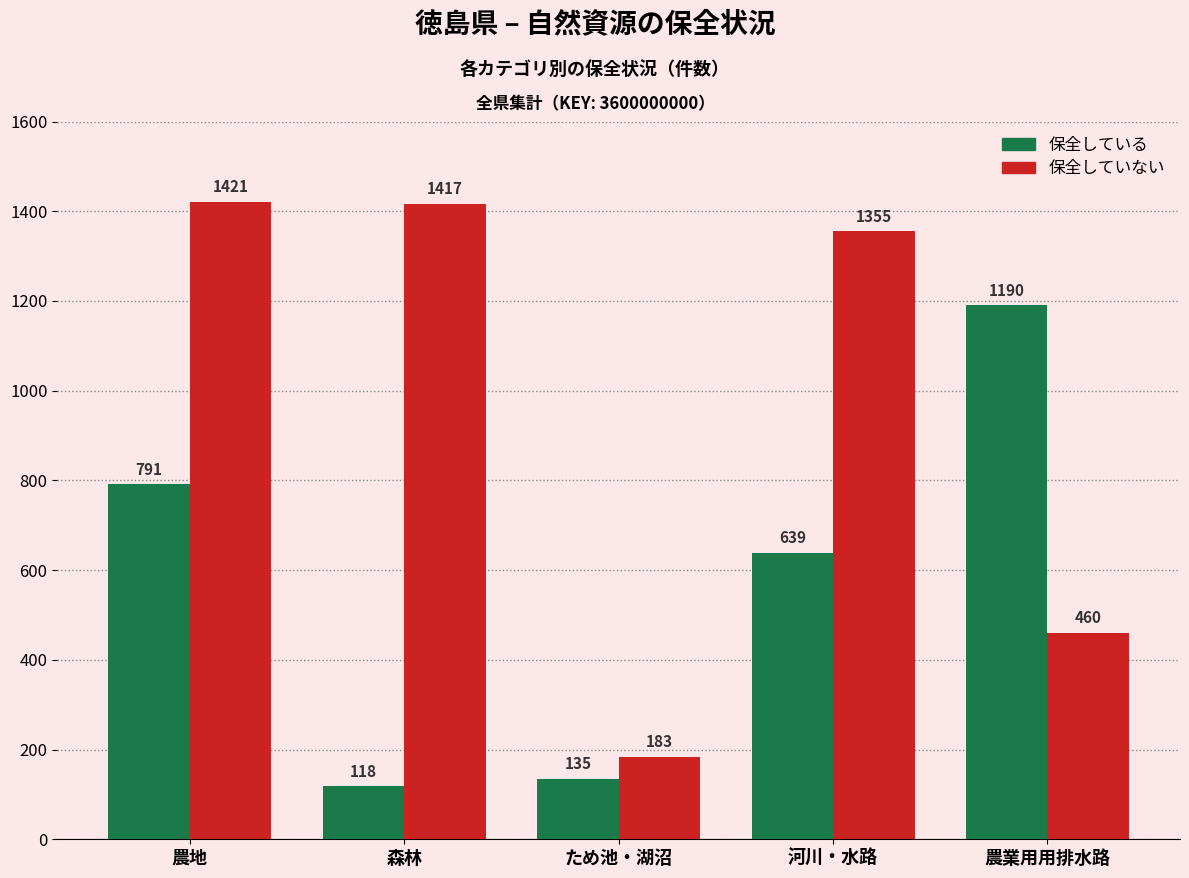

What is the label of the 1st bar from the right?

農業用用排水路